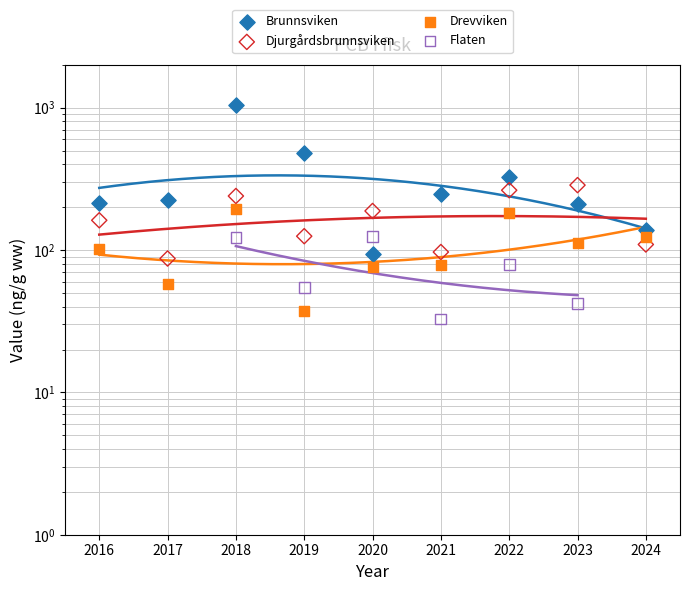

Which series contains the highest Y value?

Brunnsviken